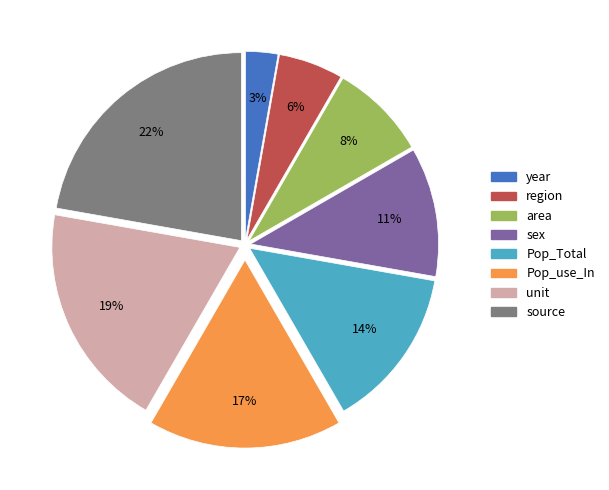

Which category has the smallest portion of the pie?

year